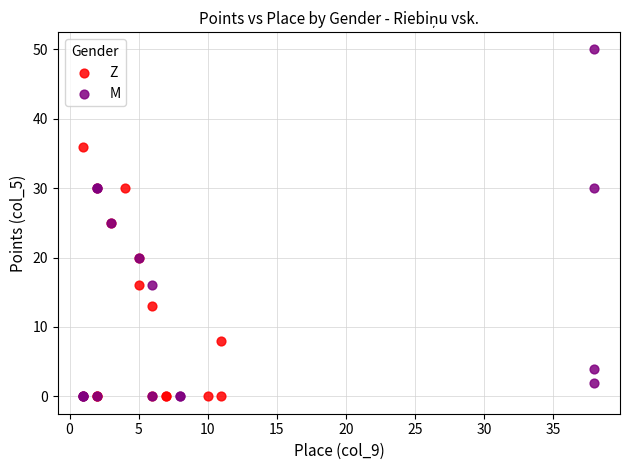

Which series reaches the maximum Y coordinate?

M